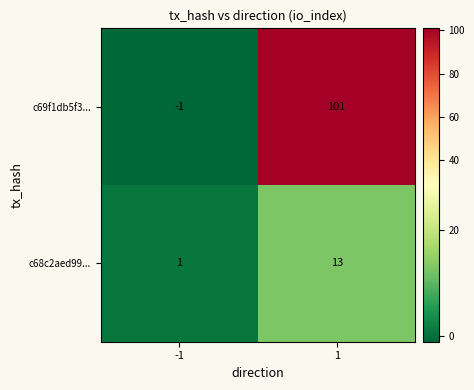

What is the sum of the c69f1db5f3... values at 1 and -1?

100